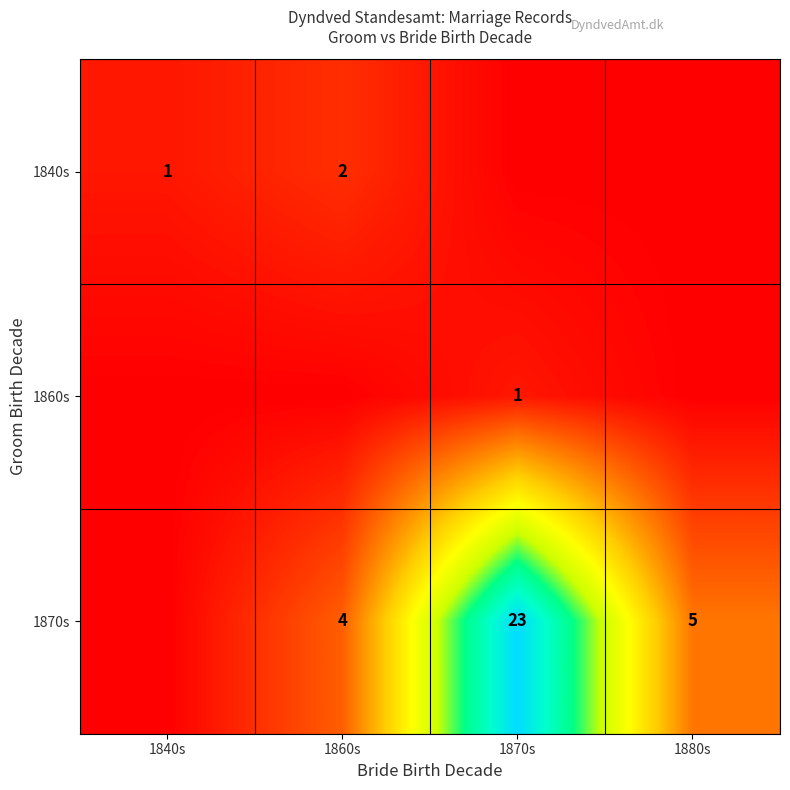

The 1870s series shows 2 at 1880s. True or false?

False